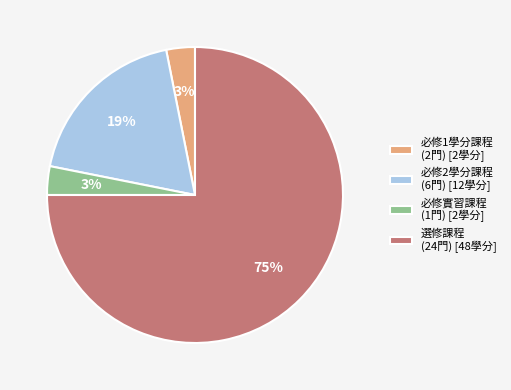

How many slices are in this pie chart?

4